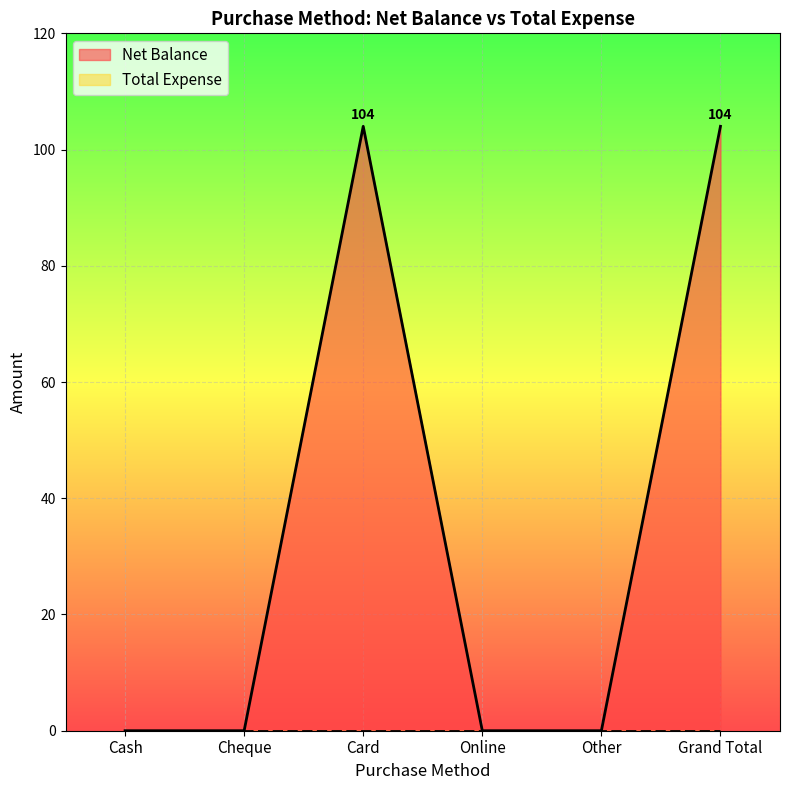

Does the chart display data point markers on the line(s)?

No